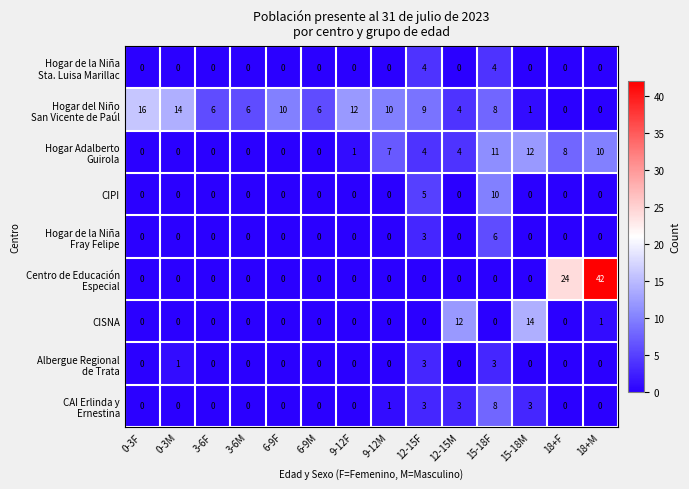

What is the total value across all series at 6-9F?

10